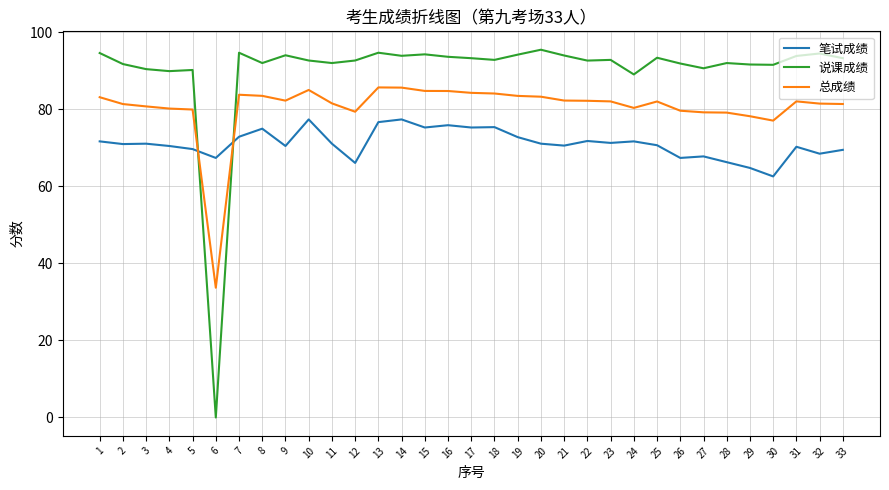

Is the value of 说课成绩 at 10 greater than the value of 总成绩 at 13?

Yes